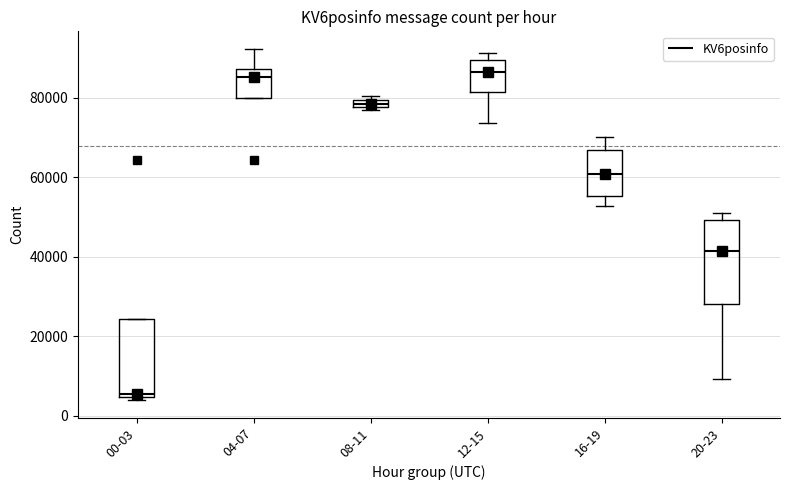

Where is the upper edge of the box for 20-23 on the y-axis? The values are not printed on the chart, so give them approximately, as read against the axis.

50000